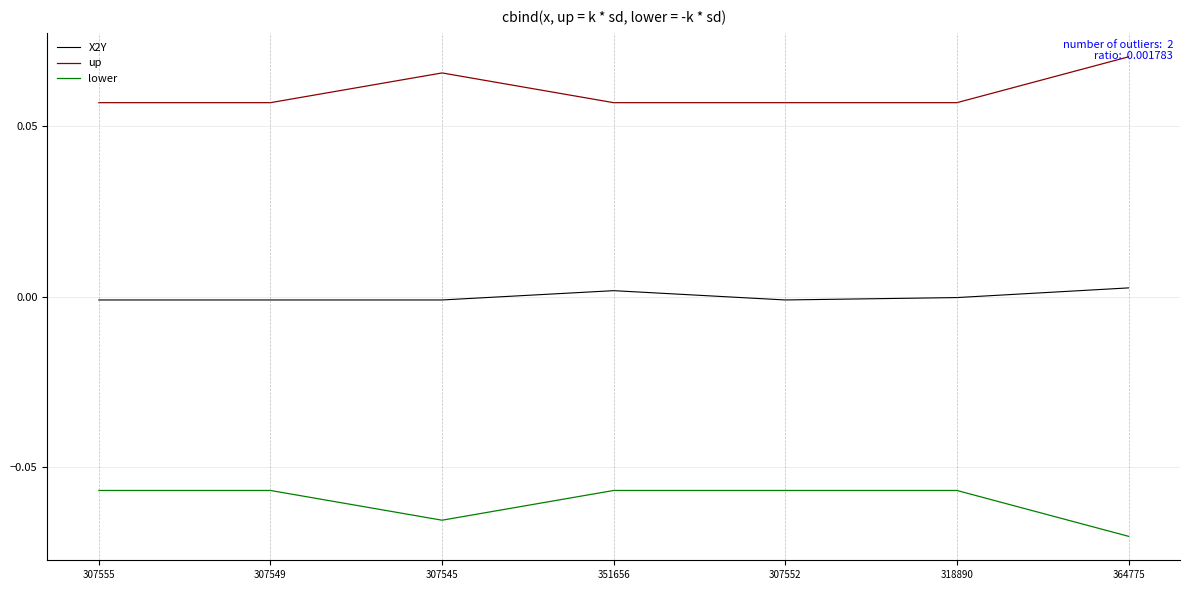

True or false: lower and up intersect in this chart.

False